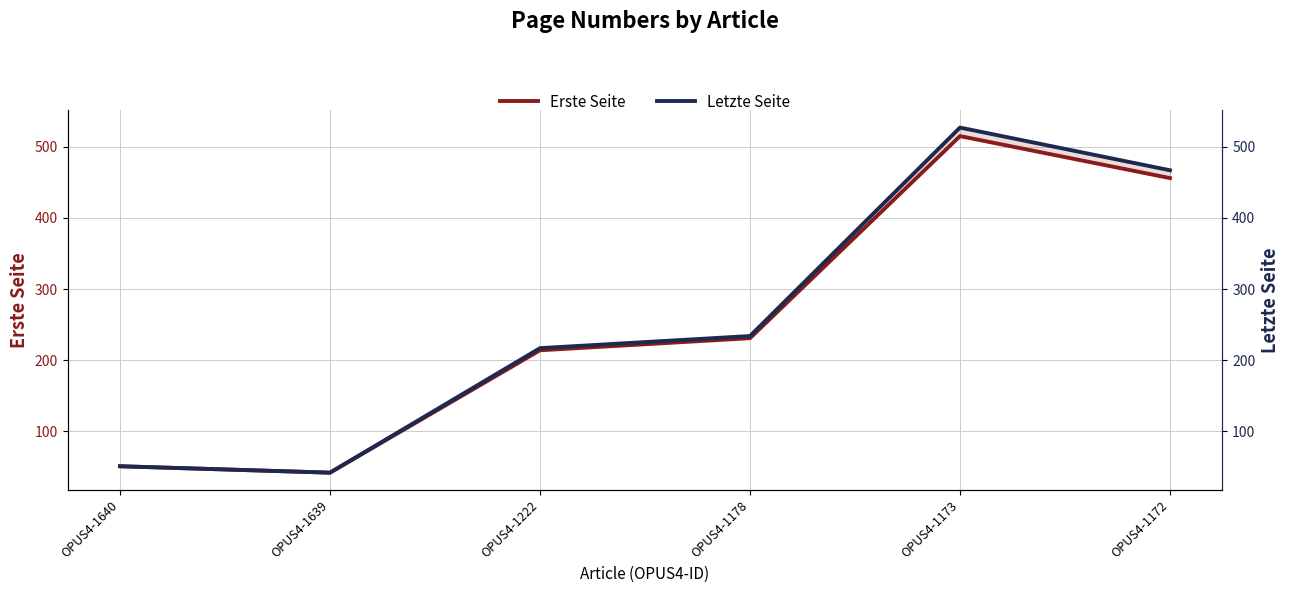

True or false: Letzte Seite and Erste Seite intersect in this chart.

False